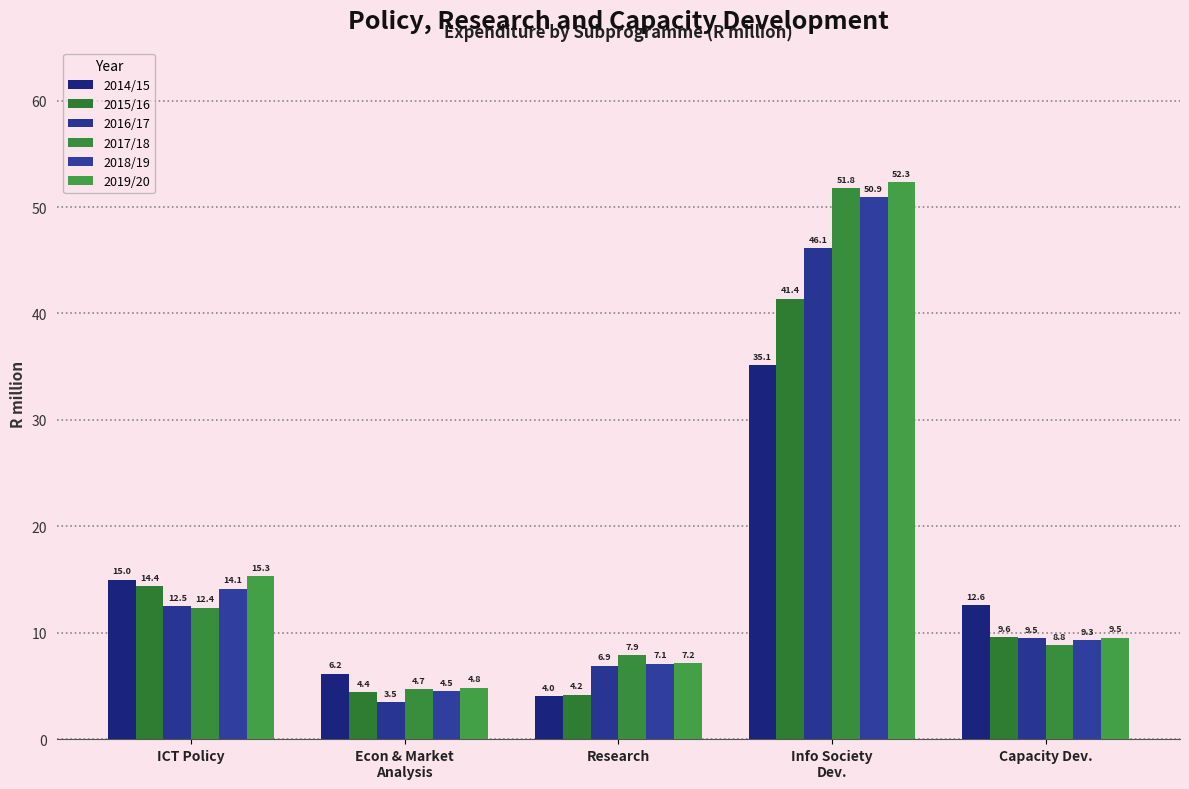

Which series has the largest total across all categories?

2019/20